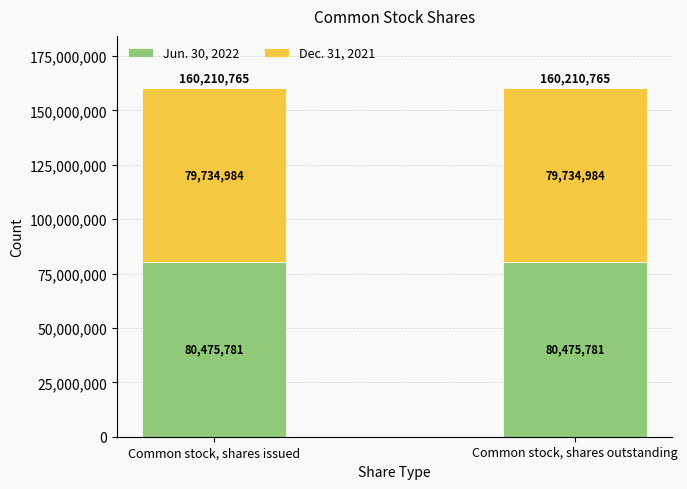

What value does the Jun. 30, 2022 series have at Common stock, shares issued?

80475781